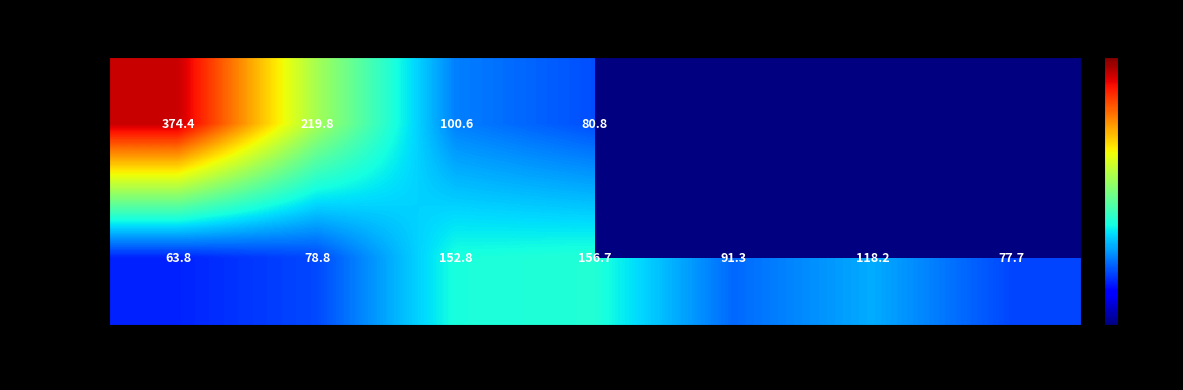

What is the greatest value displayed?

374.4